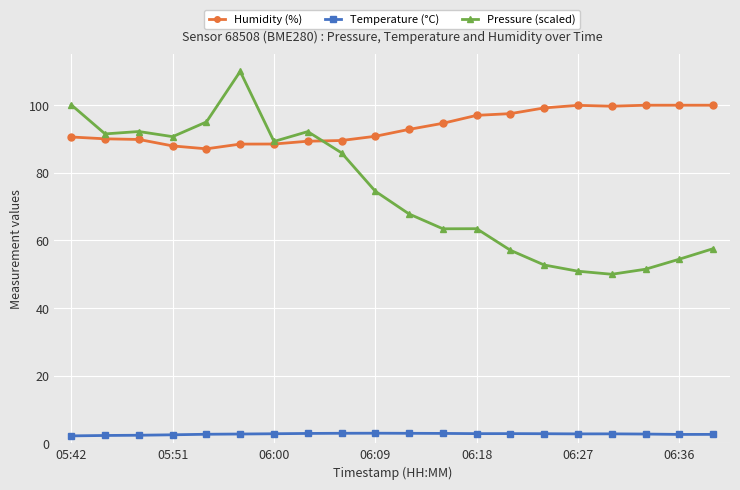

Which series has the largest total across all categories?

Humidity (%)